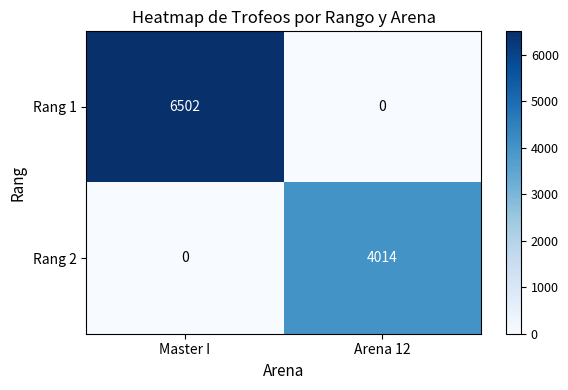

Reading right to left, transcribe all the data shown in this chart.

Rang 1: Arena 12=0	Master I=6502
Rang 2: Arena 12=4014	Master I=0